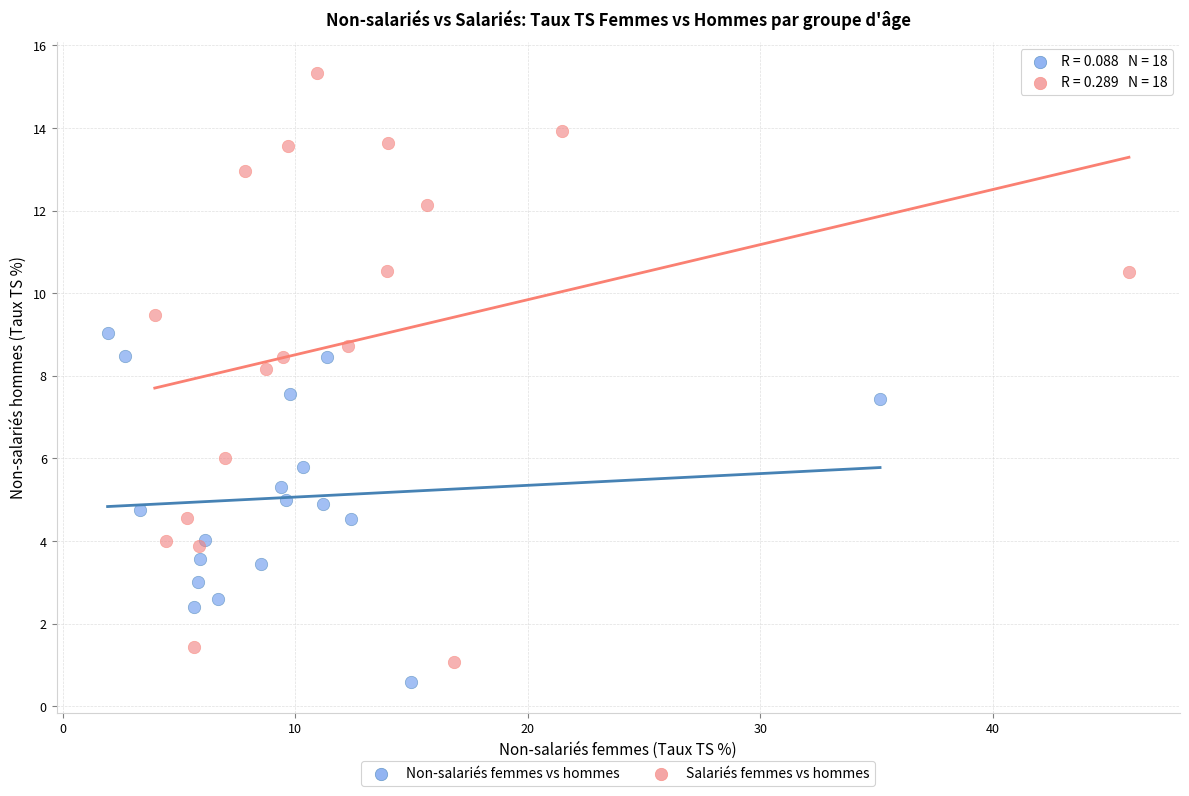

Which series has the largest Y range (max minus min)?

Salariés femmes vs hommes